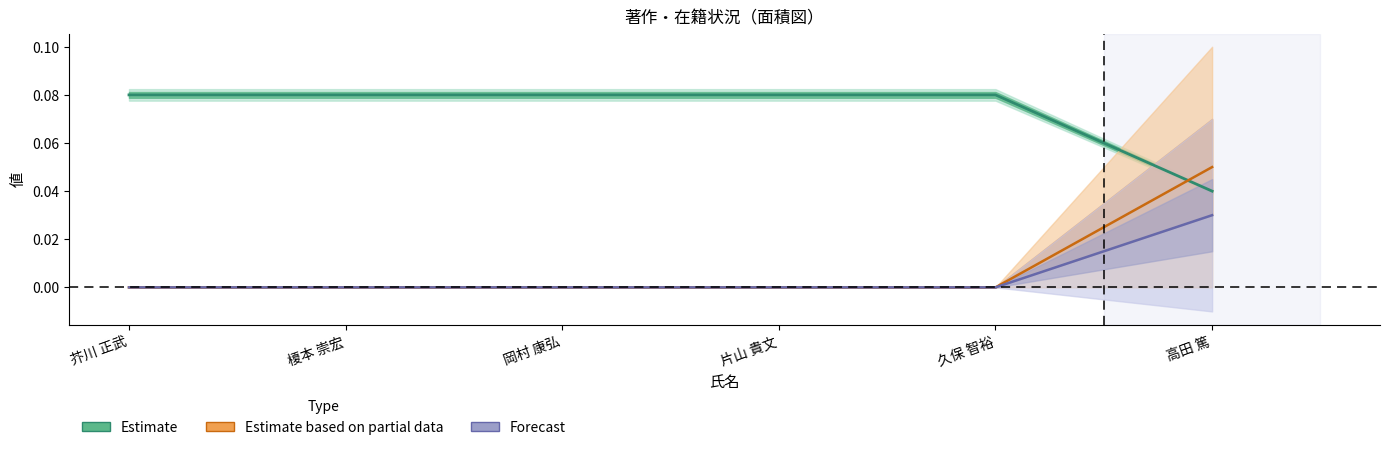

True or false: Estimate and Forecast cross at least once.

False